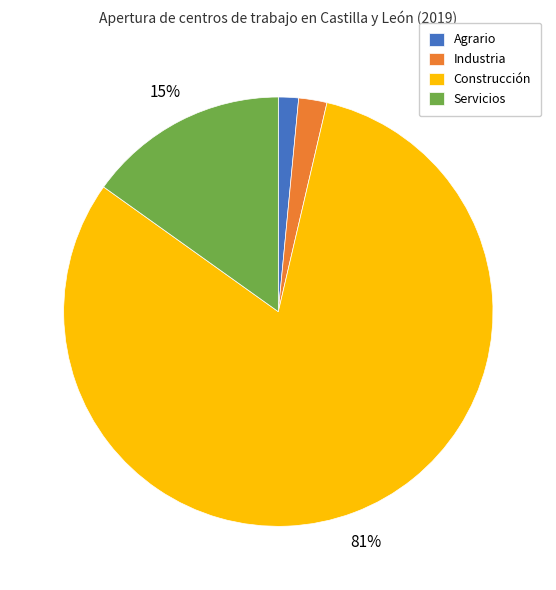

True or false: Agrario accounts for 2% of the total.

True